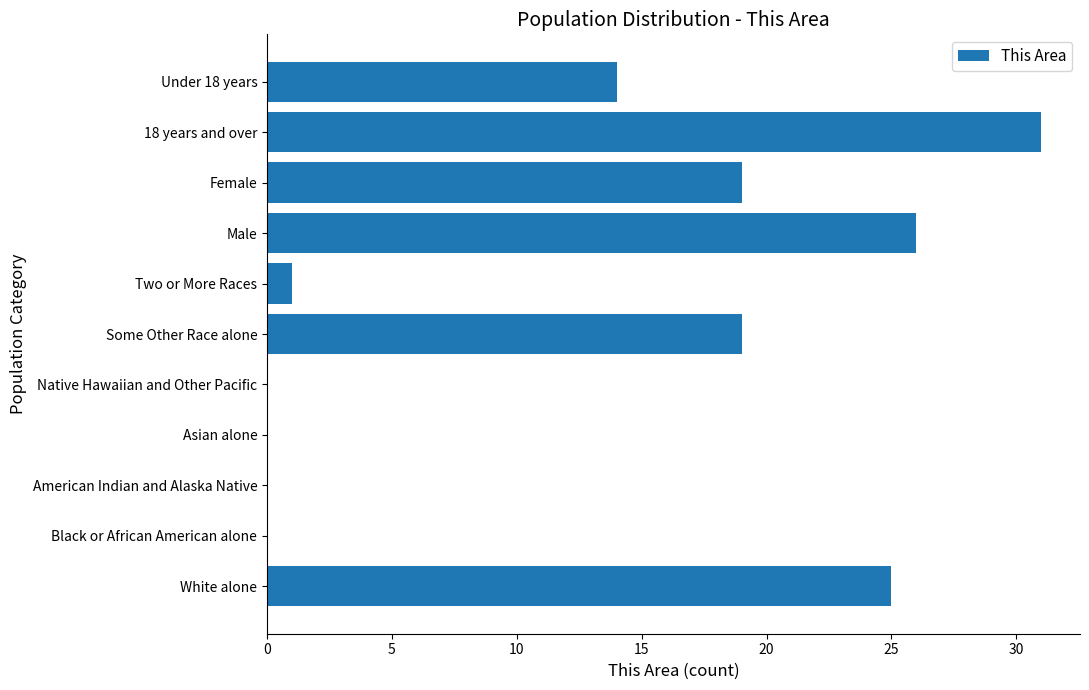

What is the approximate value at White alone?

25